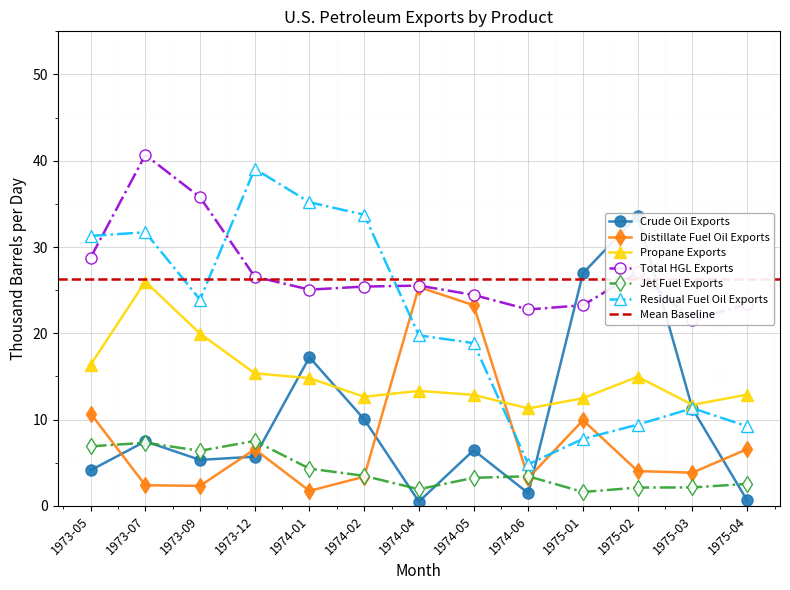

Reading right to left, list all the values displayed in this chart.

Crude Oil Exports: 1975-04=0.6	1975-03=11.3	1975-02=33.6	1975-01=27.0	1974-06=1.5	1974-05=6.5	1974-04=0.5	1974-02=10.0	1974-01=17.2	1973-12=5.7	1973-09=5.3	1973-07=7.5	1973-05=4.1
Distillate Fuel Oil Exports: 1975-04=6.6	1975-03=3.9	1975-02=4.0	1975-01=9.9	1974-06=3.2	1974-05=23.3	1974-04=25.4	1974-02=3.4	1974-01=1.7	1973-12=6.6	1973-09=2.3	1973-07=2.4	1973-05=10.7
Propane Exports: 1975-04=12.9	1975-03=11.7	1975-02=15.0	1975-01=12.5	1974-06=11.3	1974-05=12.9	1974-04=13.3	1974-02=12.6	1974-01=14.8	1973-12=15.4	1973-09=20.0	1973-07=26.0	1973-05=16.4
Total HGL Exports: 1975-04=23.4	1975-03=21.6	1975-02=27.1	1975-01=23.3	1974-06=22.8	1974-05=24.5	1974-04=25.5	1974-02=25.4	1974-01=25.1	1973-12=26.6	1973-09=35.8	1973-07=40.7	1973-05=28.8
Jet Fuel Exports: 1975-04=2.5	1975-03=2.1	1975-02=2.1	1975-01=1.6	1974-06=3.4	1974-05=3.3	1974-04=1.9	1974-02=3.5	1974-01=4.3	1973-12=7.5	1973-09=6.4	1973-07=7.3	1973-05=6.9
Residual Fuel Oil Exports: 1975-04=9.2	1975-03=11.3	1975-02=9.4	1975-01=7.8	1974-06=4.8	1974-05=18.9	1974-04=19.8	1974-02=33.7	1974-01=35.2	1973-12=39.1	1973-09=23.9	1973-07=31.7	1973-05=31.3